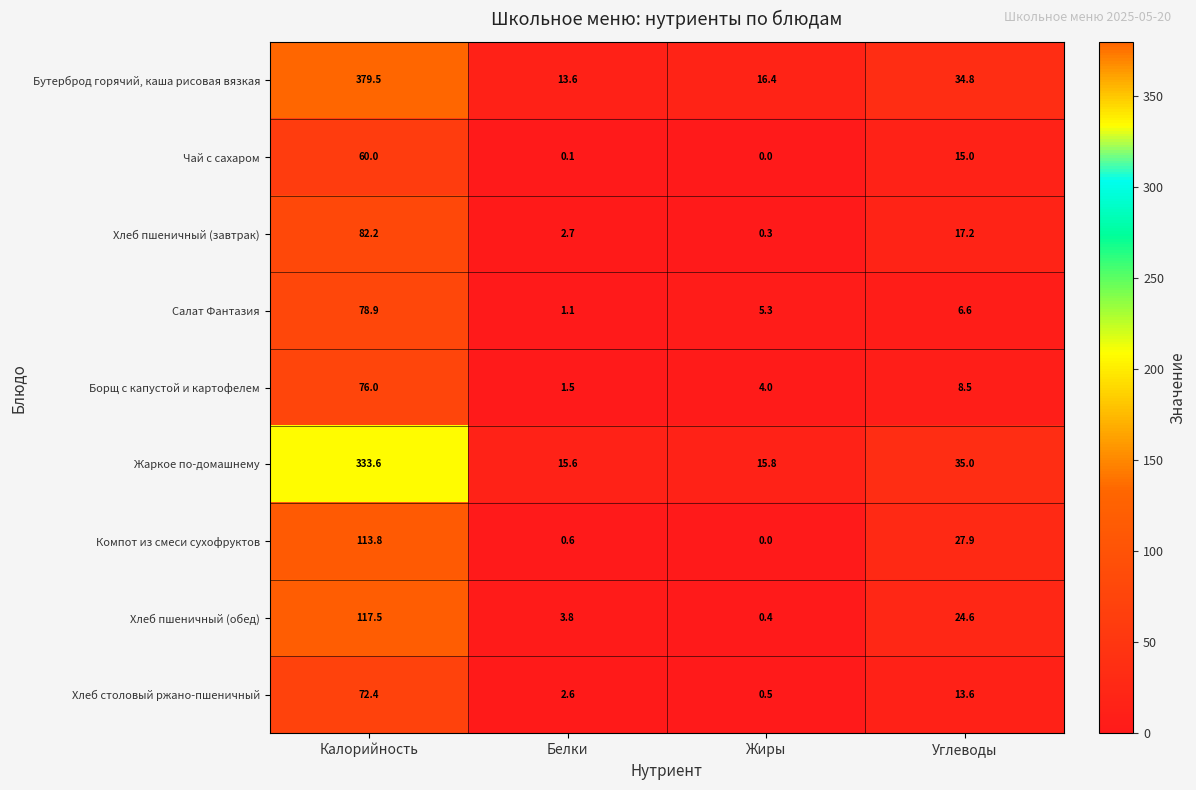

What is the spread (max minus min) of values at Жиры?

16.4